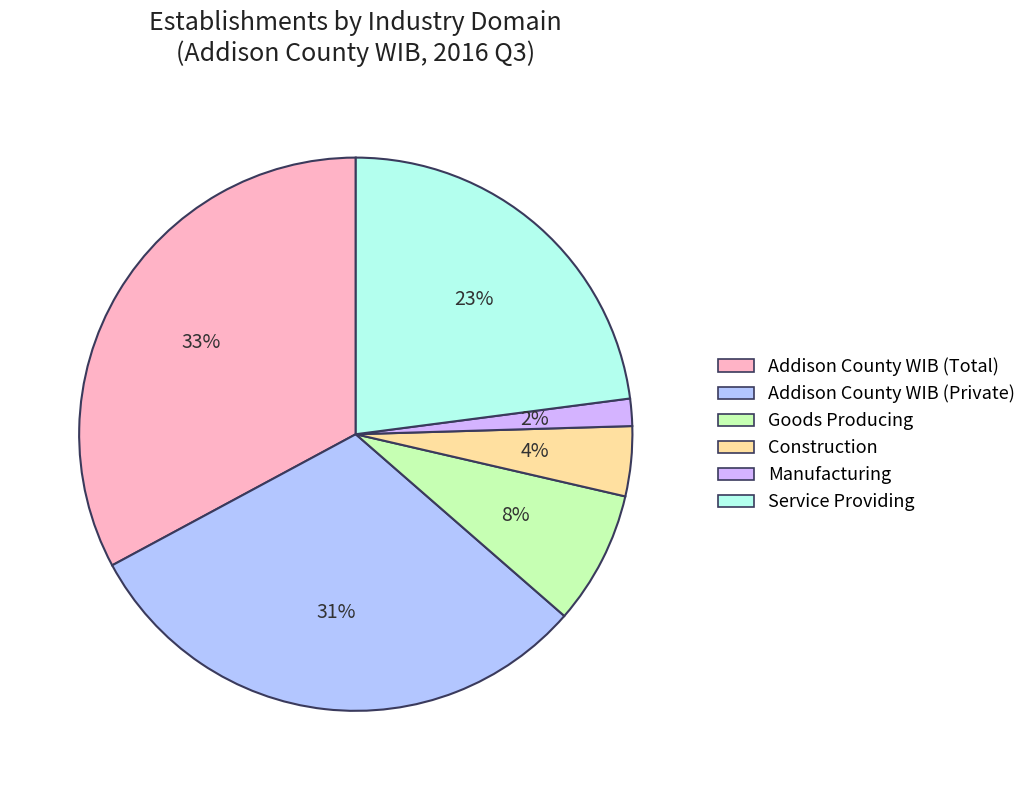

To the nearest percent, what is the difference between the Construction and Addison County WIB (Total) slice percentages?

29%